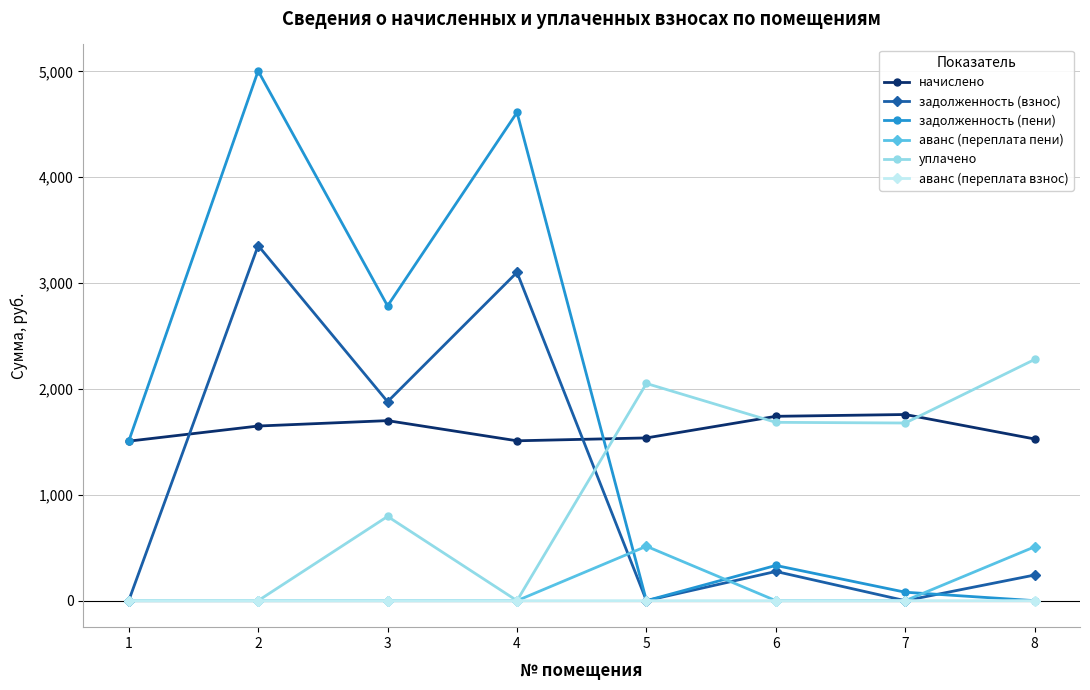

How many interior local peaks does the начислено series have?

2